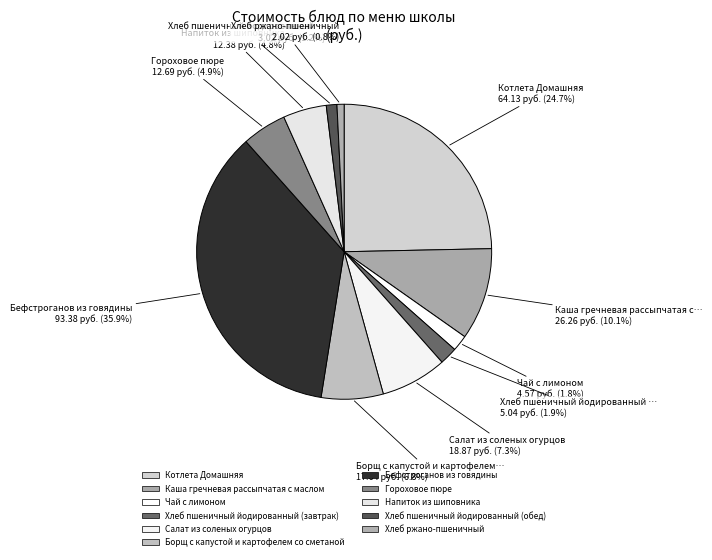

Is it true that Чай с лимоном is 7% of the pie?

False